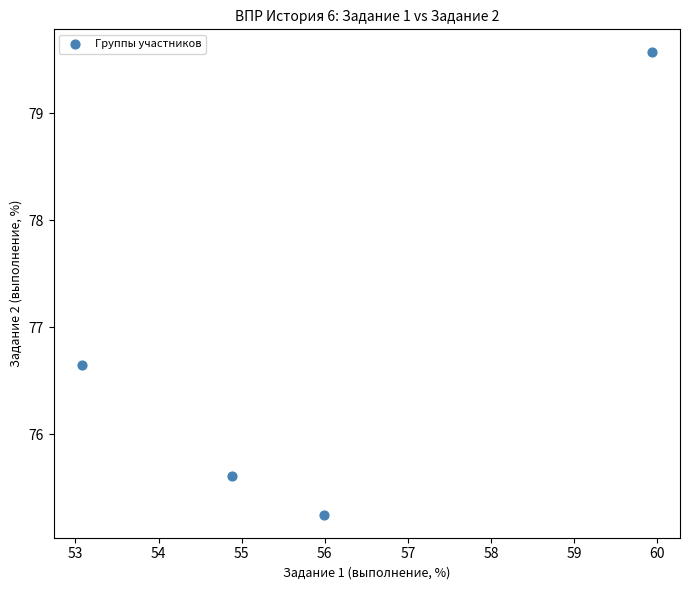

What is the range of X values (max minus min)?

6.9